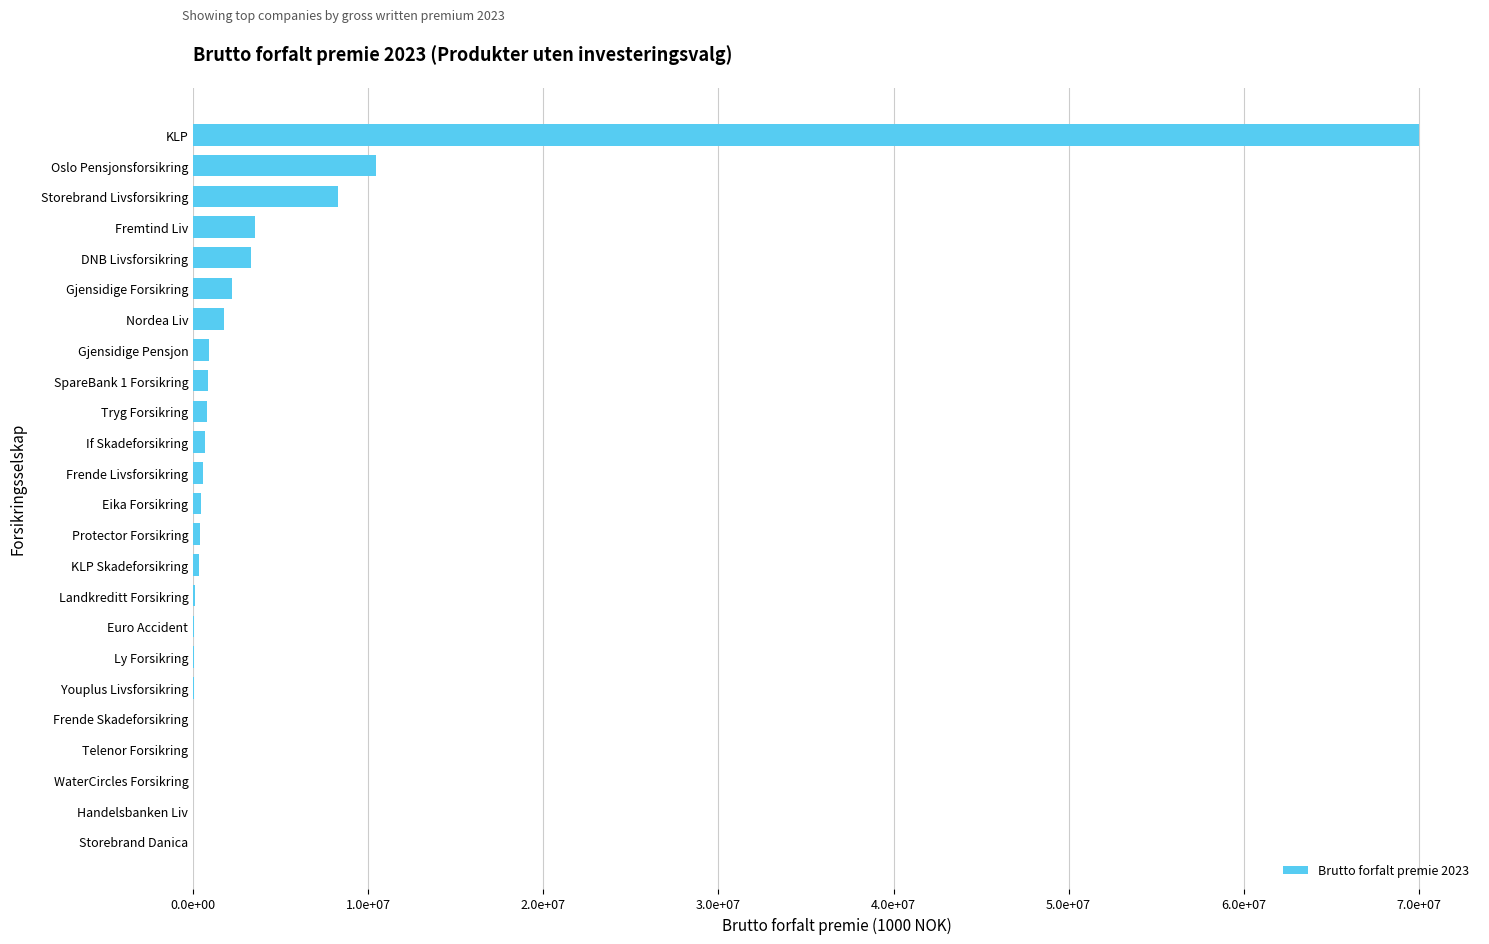

Are the bars horizontal?

Yes